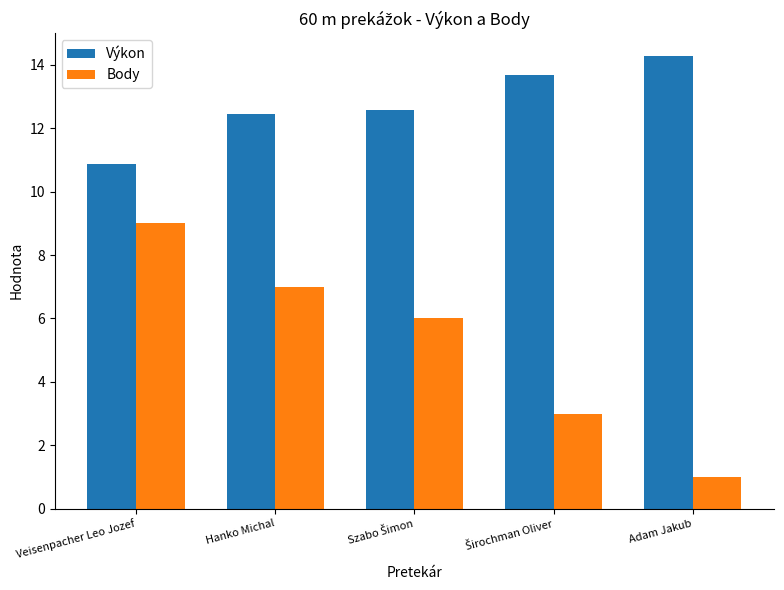

What is the smallest value displayed?

1.0